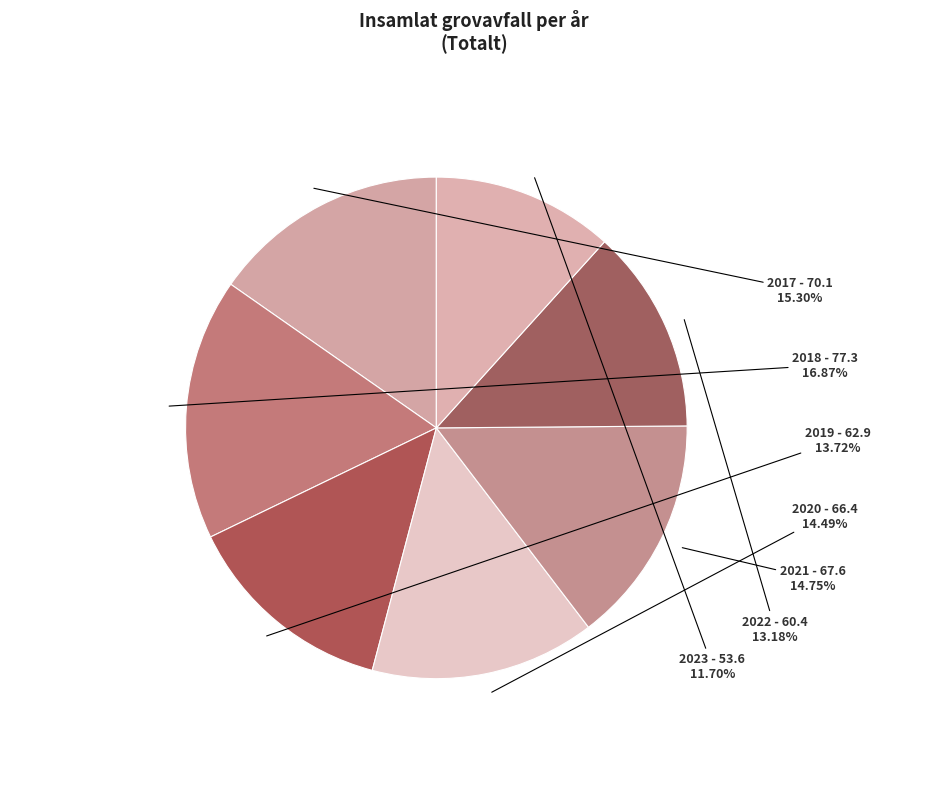

Does 2023 represent more than half of the total?

No